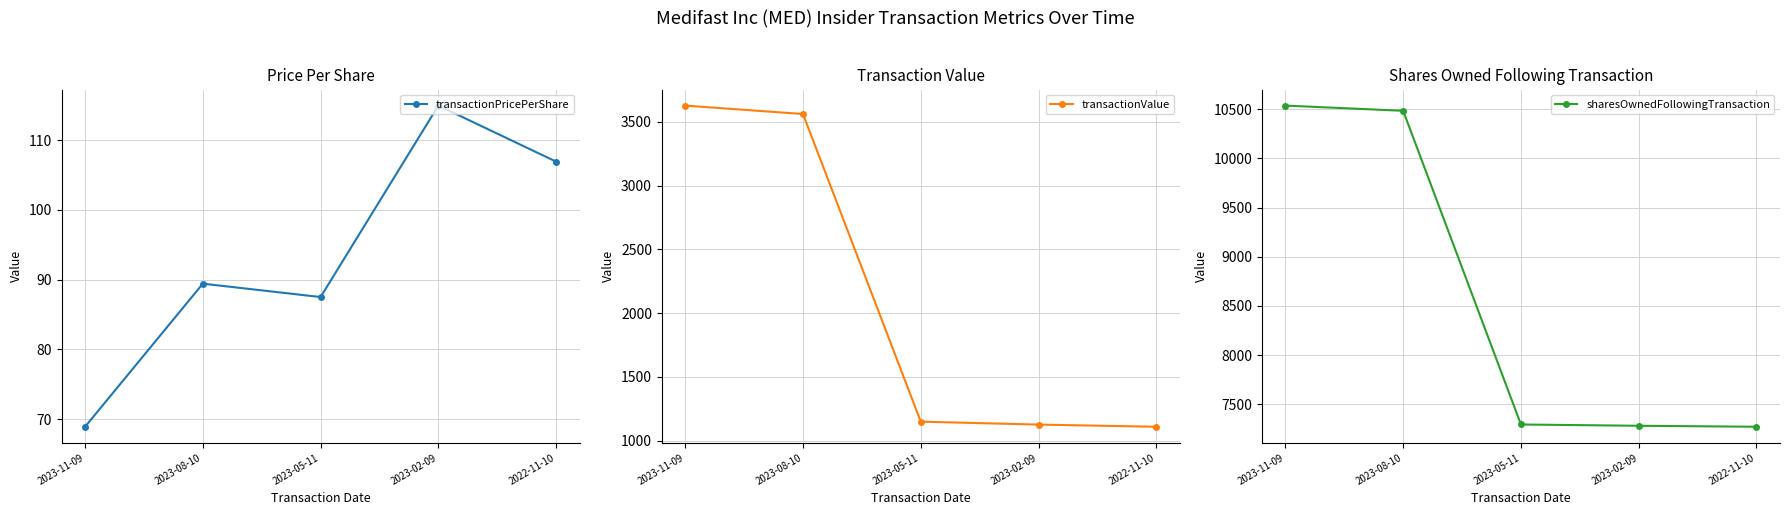

At which category is the sum across all series the highest?

2023-11-09